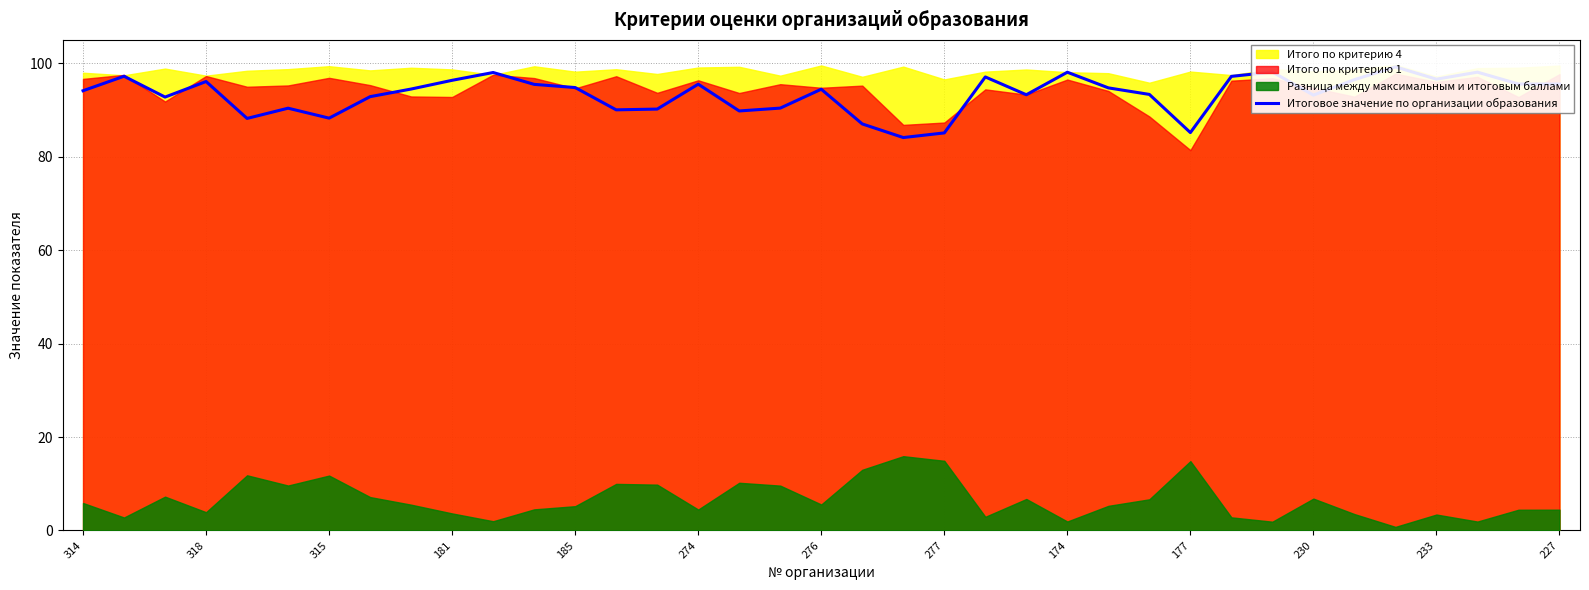

True or false: there are more than 1 points higher than both neighbors.

True